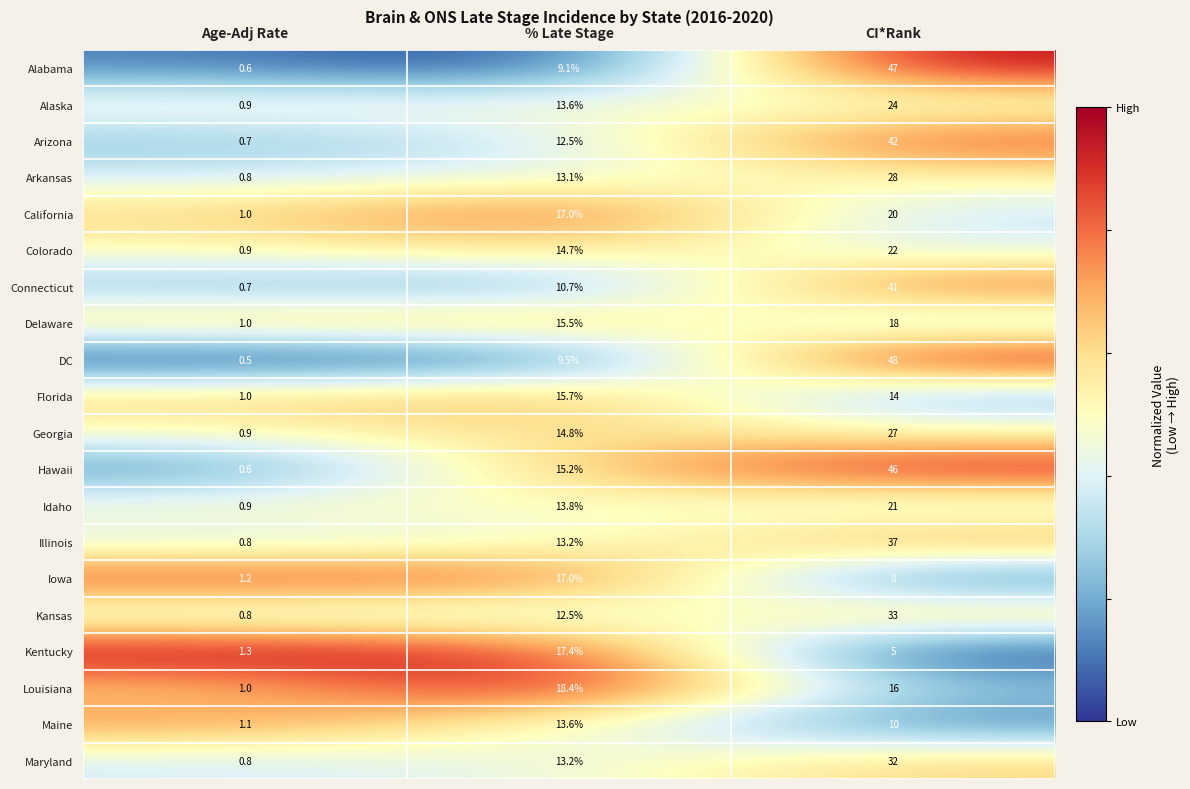

What is the average value of the Delaware series?

11.5